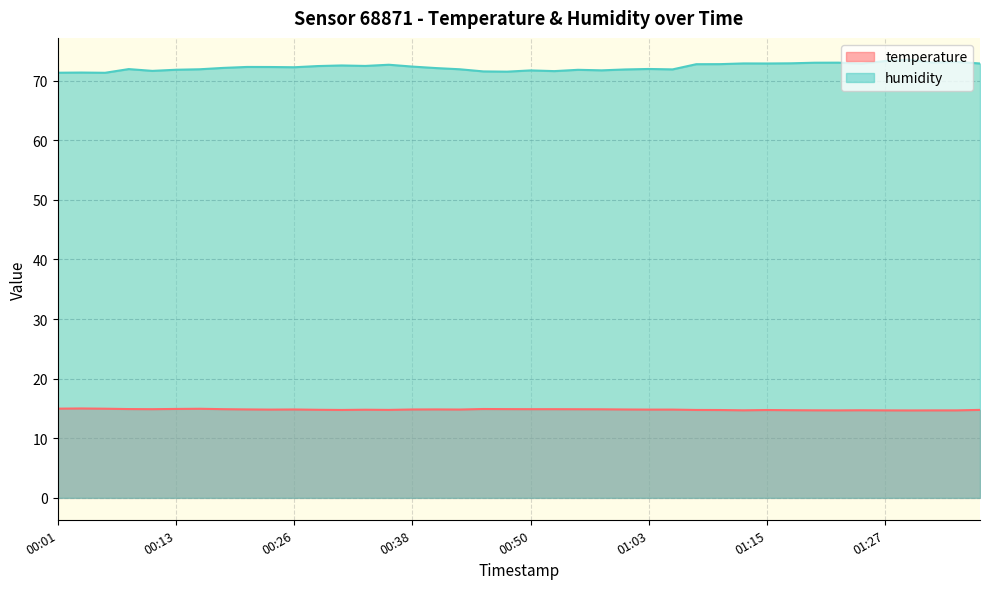

What is the maximum value shown in the chart?

73.5